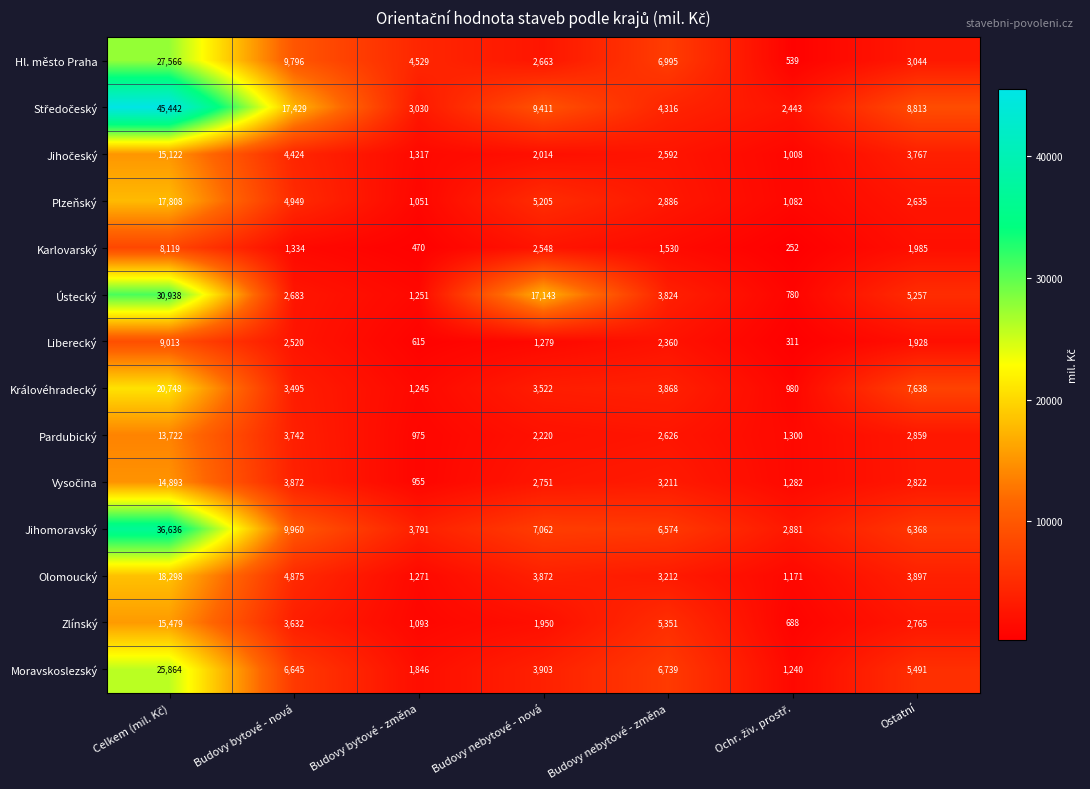

The Královéhradecký series shows 7638 at Ostatní. True or false?

True